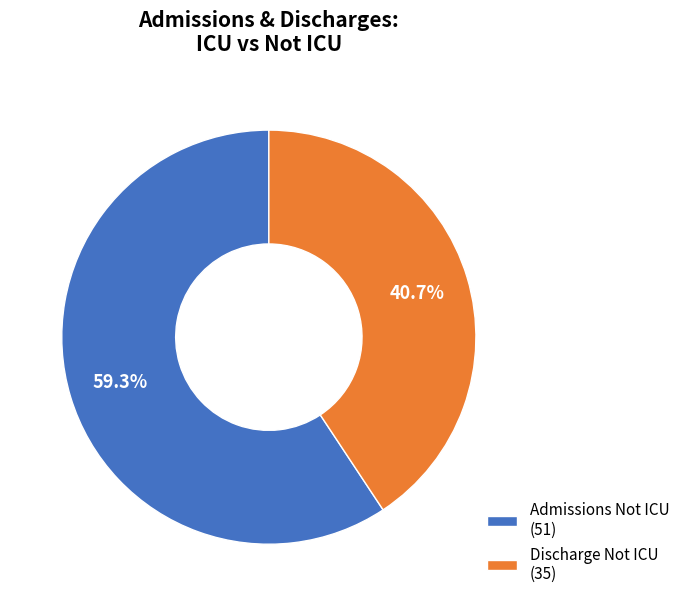

Which slice represents more than half of the pie?

Admissions Not ICU (51)